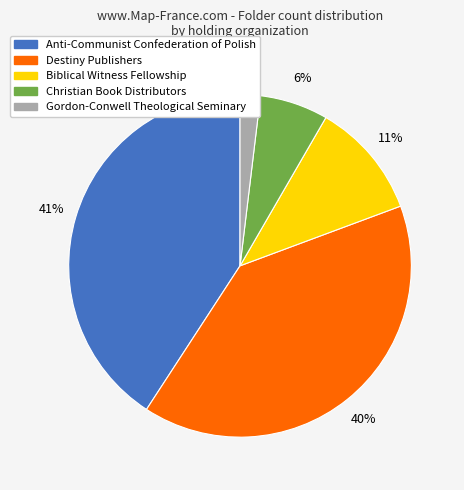

Combined, do Anti-Communist Confederation of Polish and Biblical Witness Fellowship account for over 50%?

Yes